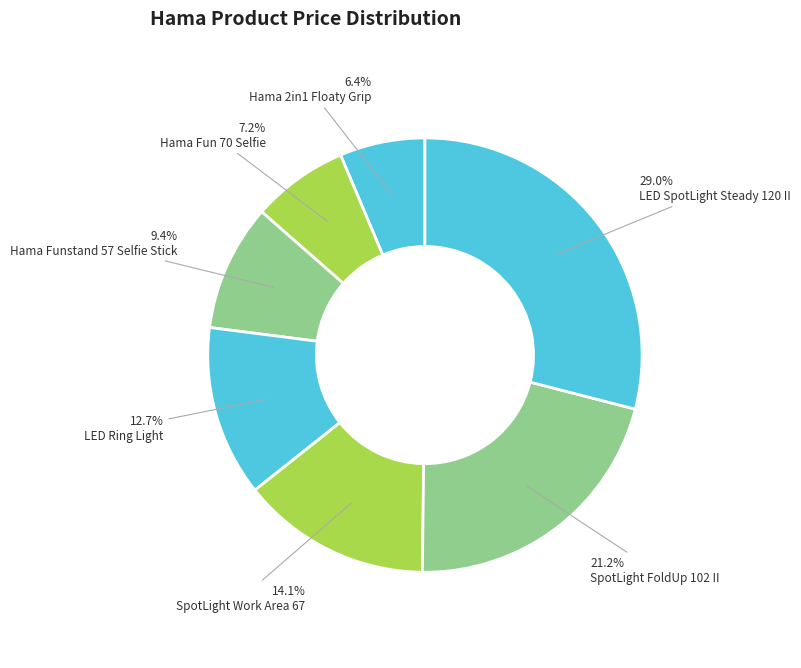

What is the smallest slice in the pie chart?

Hama 2in1 Floaty Grip